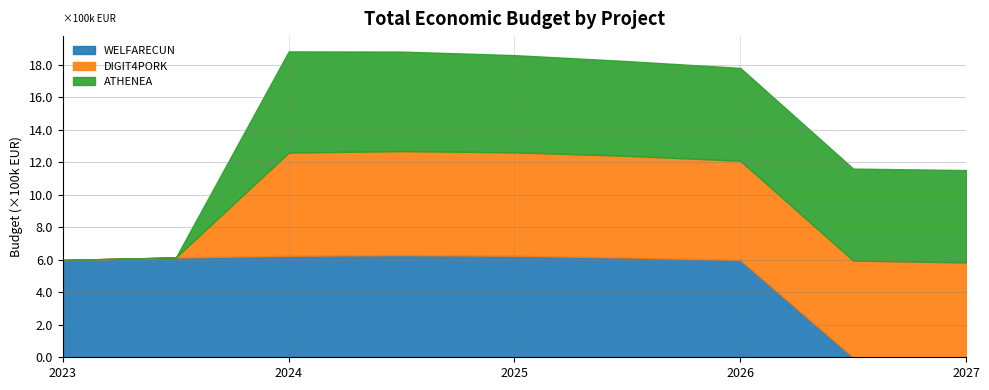

What is the total value across all series at 2026?

17.8